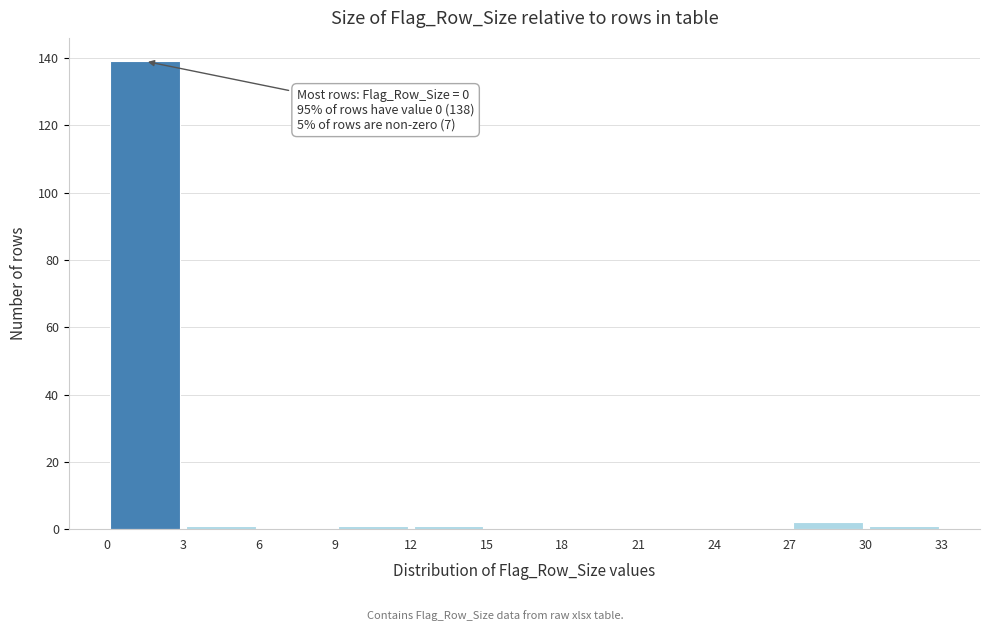

Over which range of the x-axis is the bar tallest?

0 to 3